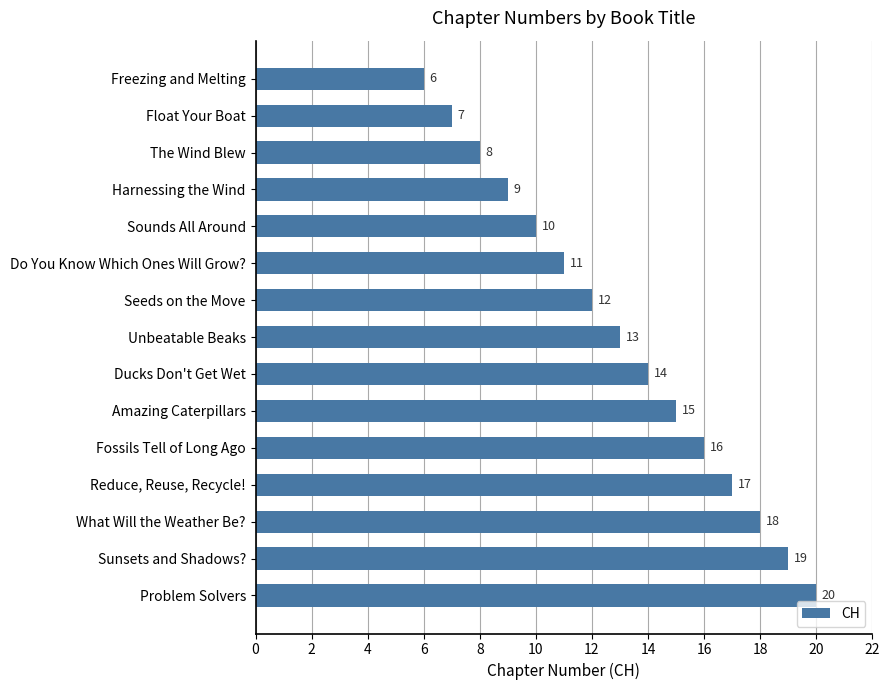

What is the label of the 15th bar from the top?

Problem Solvers